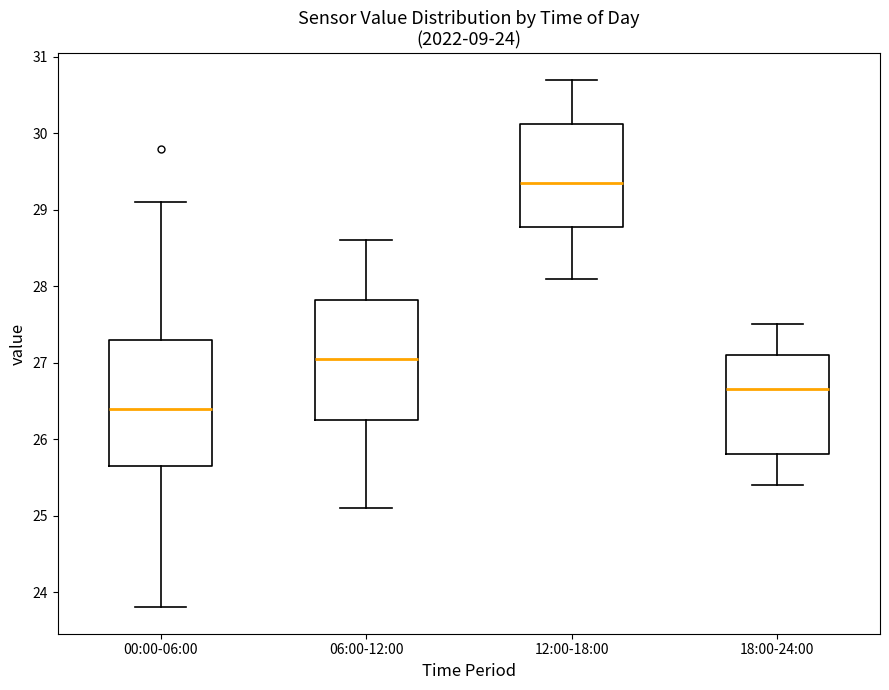

Which box's median line is the highest?

12:00-18:00